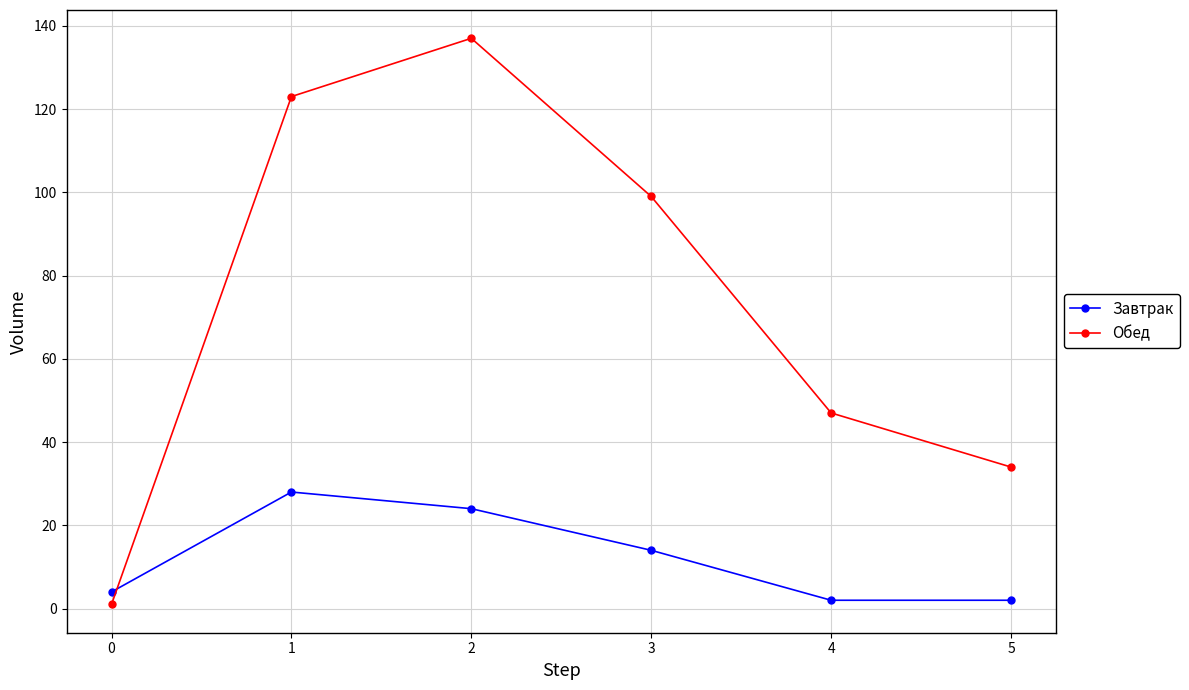

What is the maximum value for Обед?

137